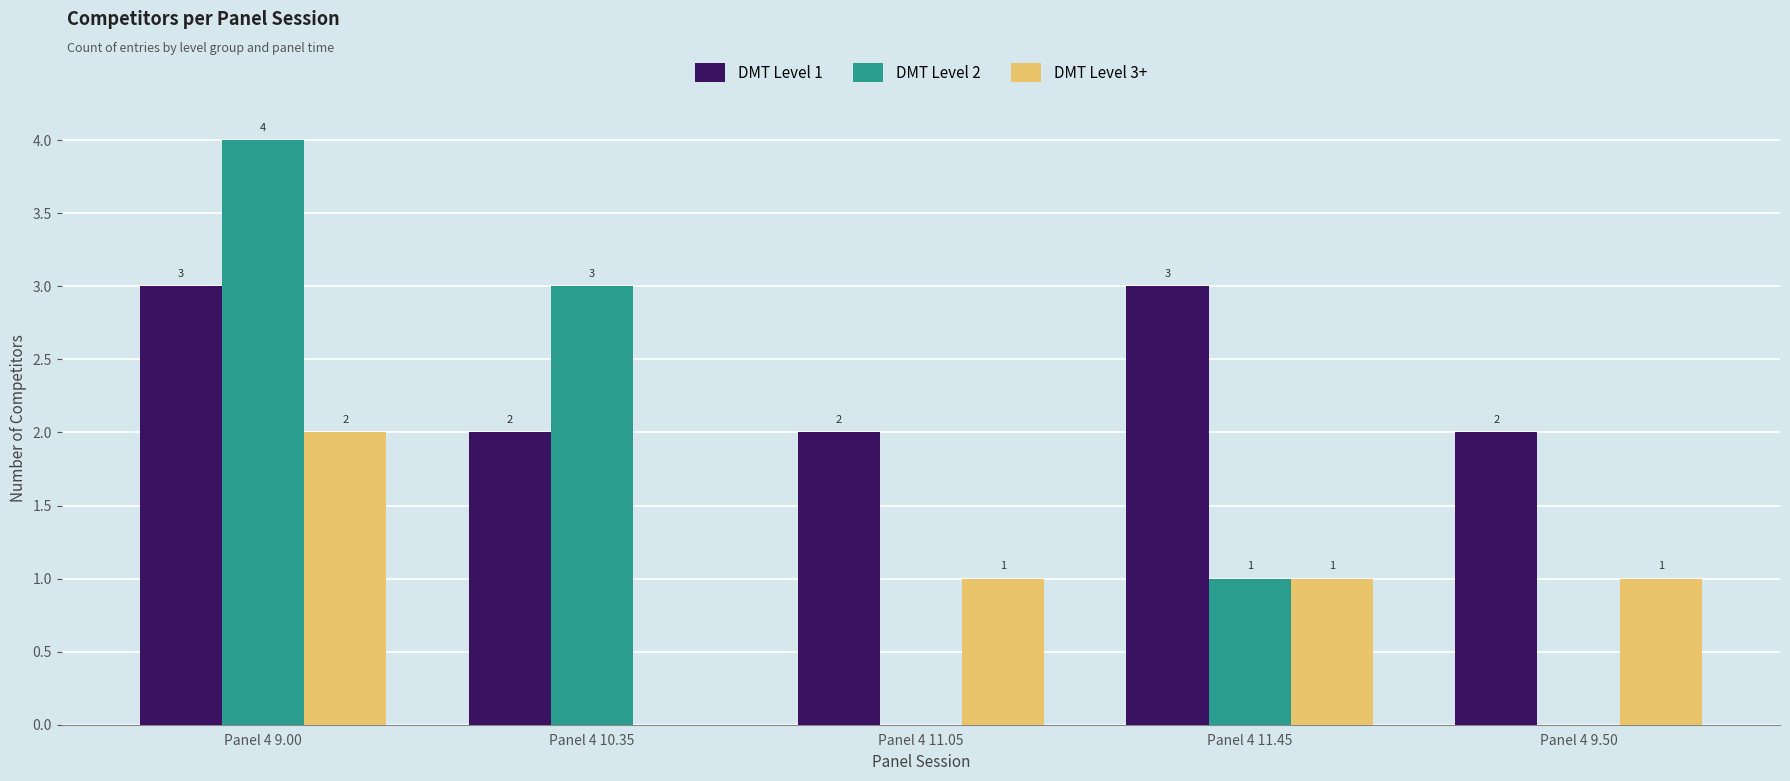

What is the maximum value for DMT Level 1?

3